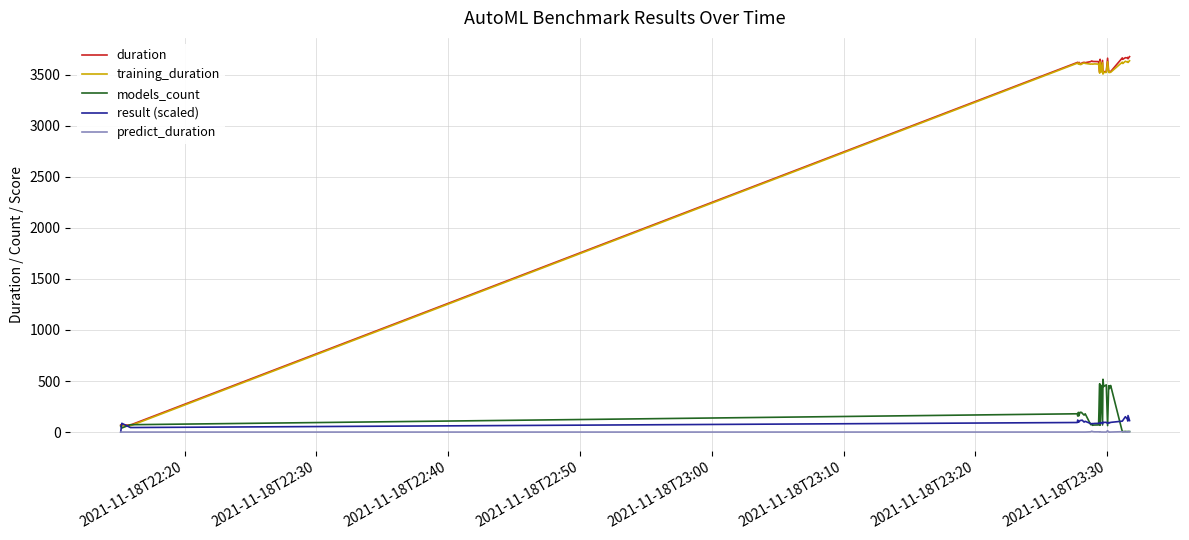

Is it true that duration equals 829.7 at 18?

False